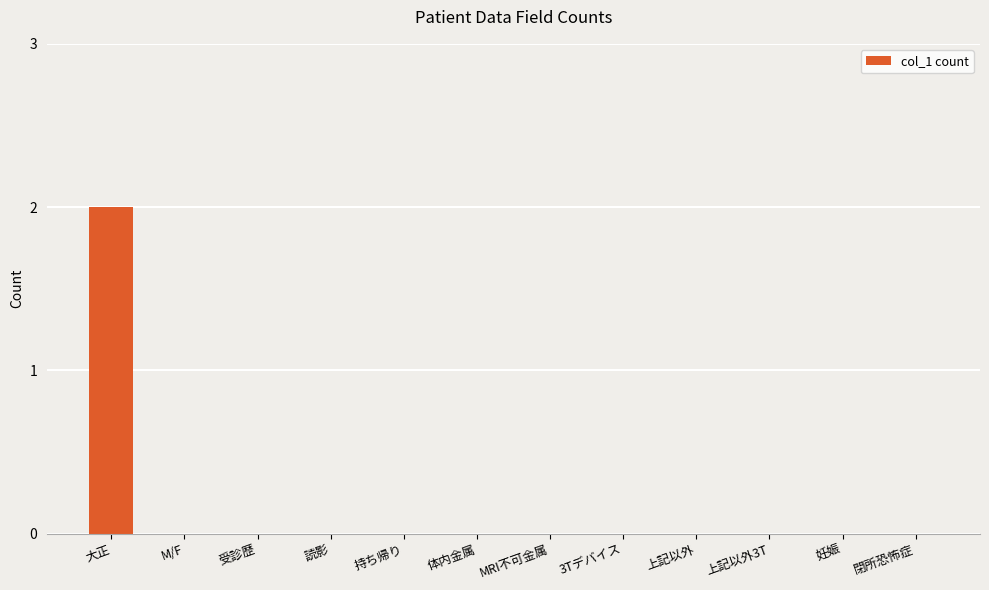

Which label corresponds to the largest value in the chart?

大正